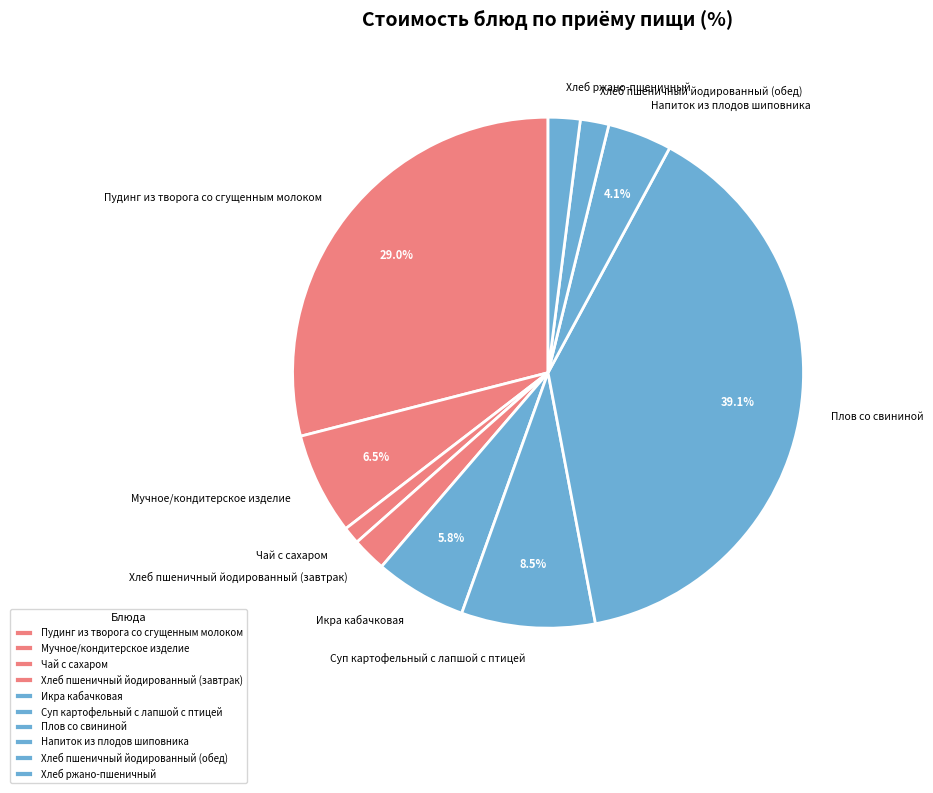

To the nearest percent, what percentage of the pie is Хлеб ржано-пшеничный?

2%